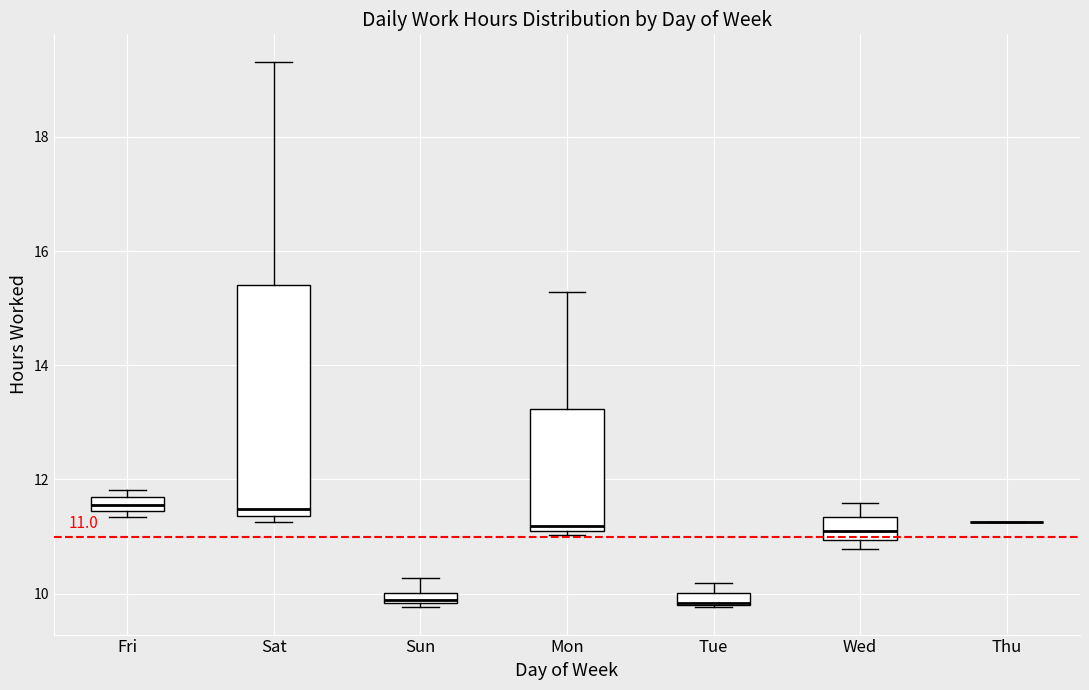

Comparing the boxes themselves (not the whiskers), which one is the tallest?

Sat